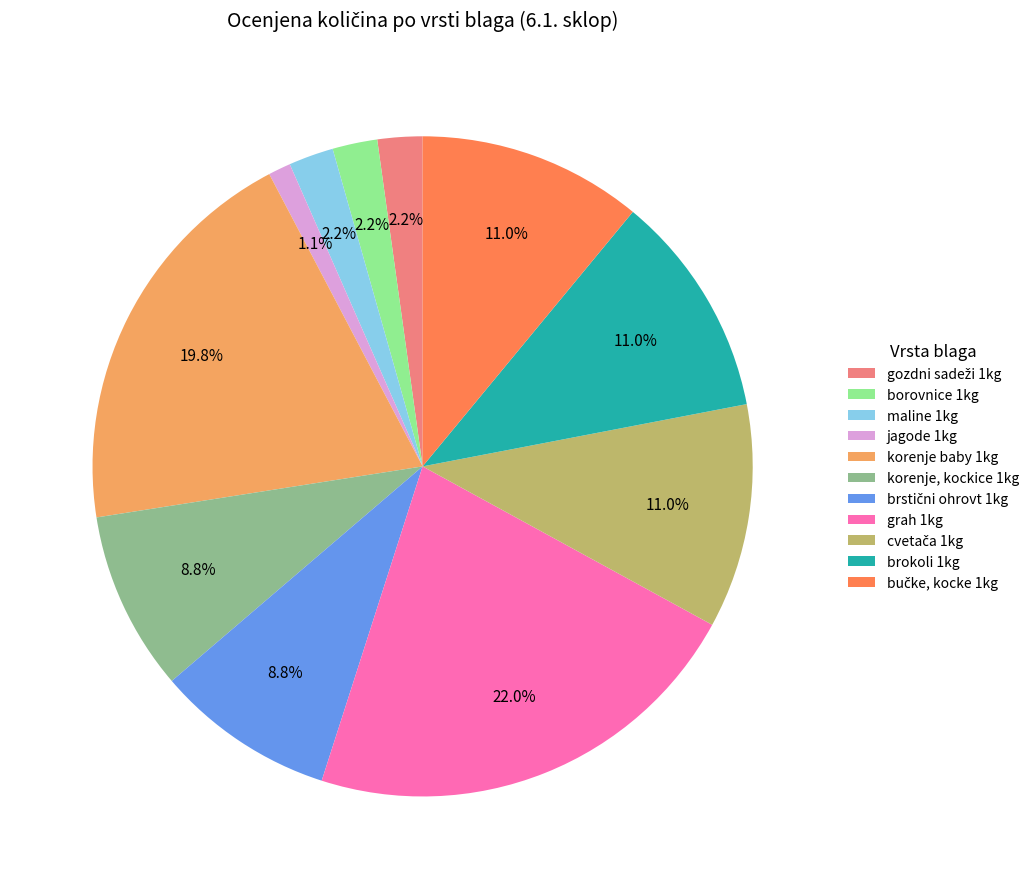

Is there any slice that represents more than half of the pie?

No